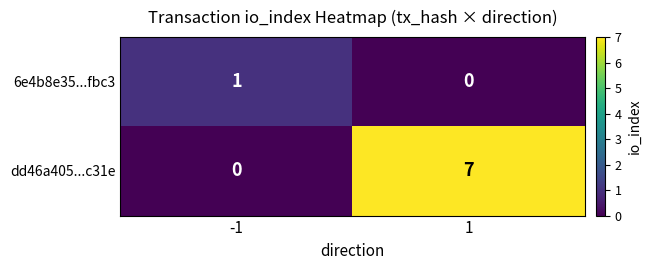

What value does the dd46a405...c31e series have at 1?

7